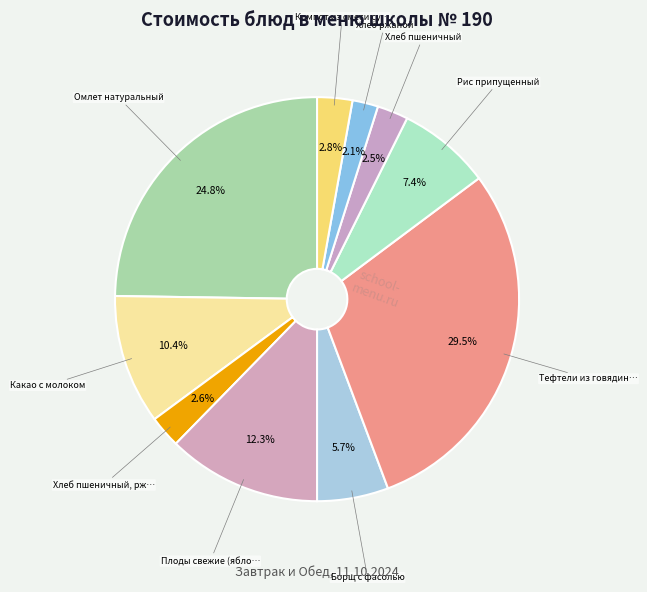

Rank the categories by value from highest to lowest.

Тефтели из говядины с соусом томатным, Омлет натуральный, Плоды свежие (яблоко), Какао с молоком, Рис припущенный, Борщ с фасолью, Компот из смеси сухофруктов, Хлеб пшеничный, ржаной, Хлеб пшеничный, Хлеб ржаной